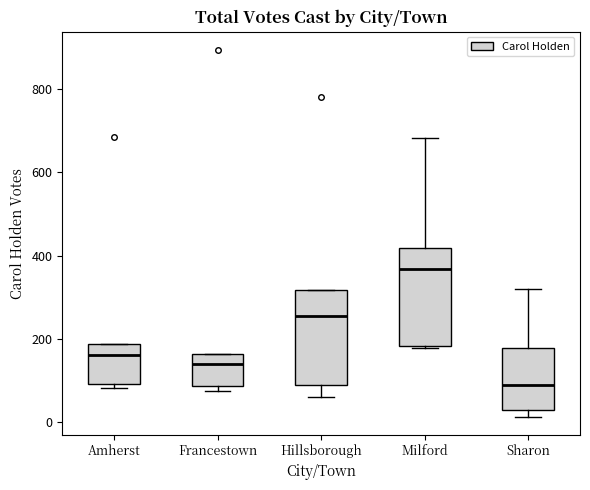

Reading left to right, transcribe this box plot: for each box, give where its median line is, the range the box spans, and where its two whiskers end, as read against the y-axis. The values are not printed on the chart, so give them approximately, as read against the axis.

Amherst: median 160, box 100 to 180, whiskers 80 to 180
Francestown: median 140, box 80 to 160, whiskers 80 (just below the box's lower edge) to 160
Hillsborough: median 260, box 80 to 320, whiskers 60 to 320
Milford: median 360, box 180 to 420, whiskers 180 to 680
Sharon: median 80, box 20 to 180, whiskers 20 (just below the box's lower edge) to 320